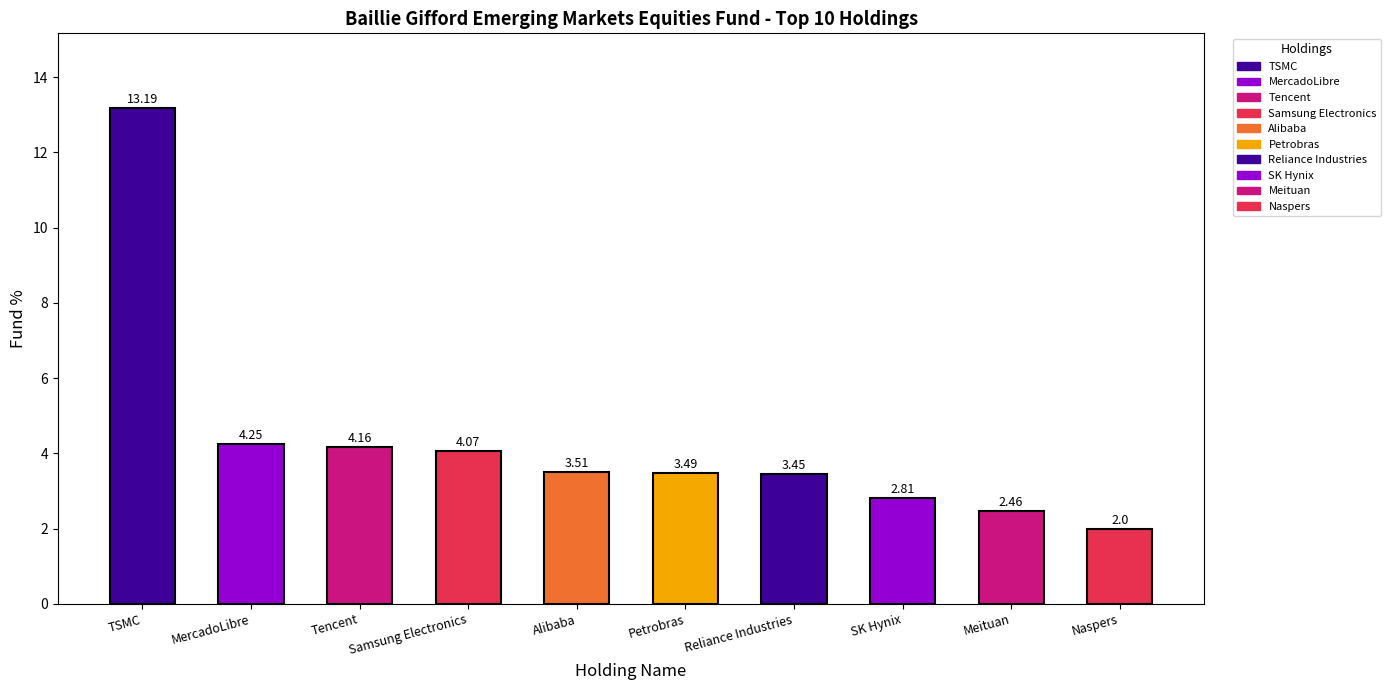

List the labels in order of value, largest first.

TSMC, MercadoLibre, Tencent, Samsung Electronics, Alibaba, Petrobras, Reliance Industries, SK Hynix, Meituan, Naspers